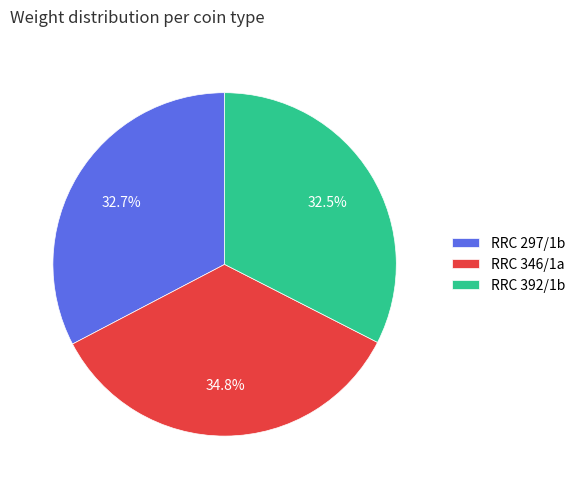

To the nearest percent, what is the average slice percentage?

33%